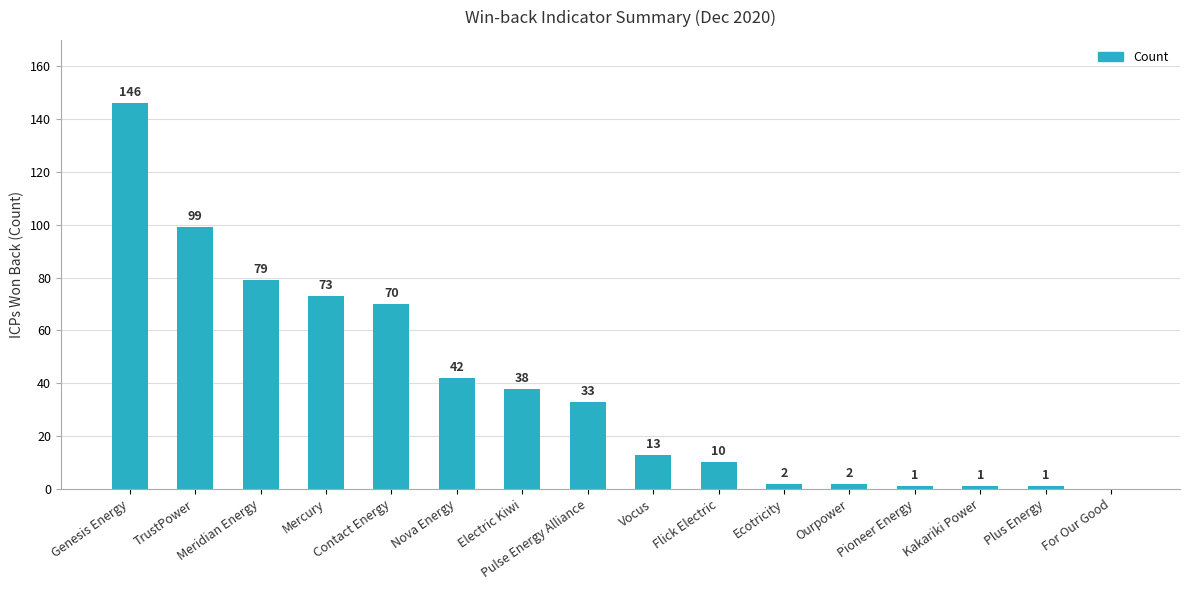

The chart shows a value of 2 at Ourpower. True or false?

True